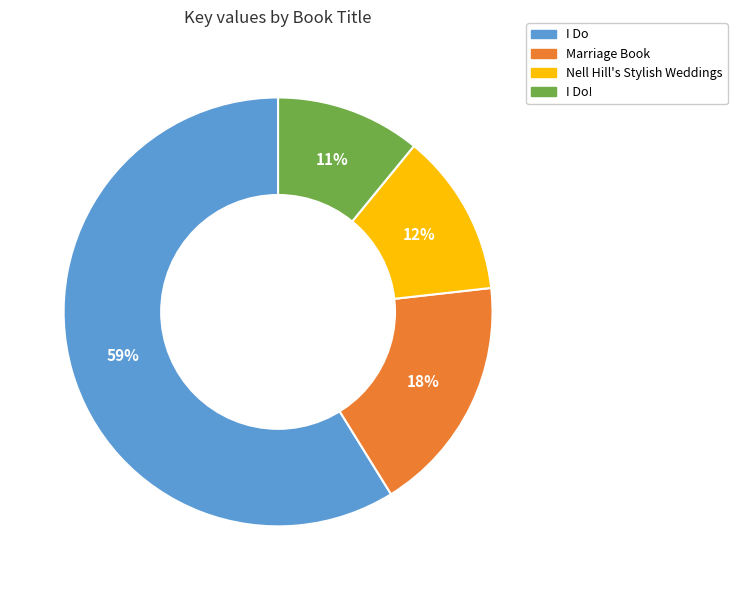

To the nearest percent, what is the average slice percentage?

25%